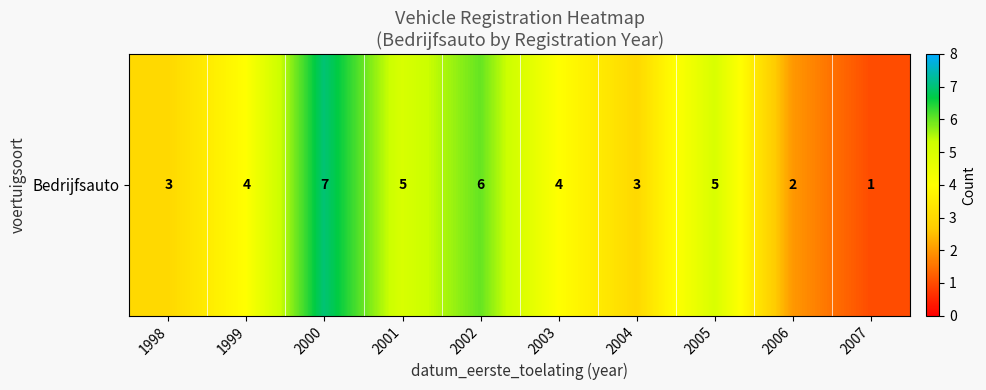

List the labels in order of value, smallest first.

2007, 2006, 1998, 2004, 1999, 2003, 2001, 2005, 2002, 2000